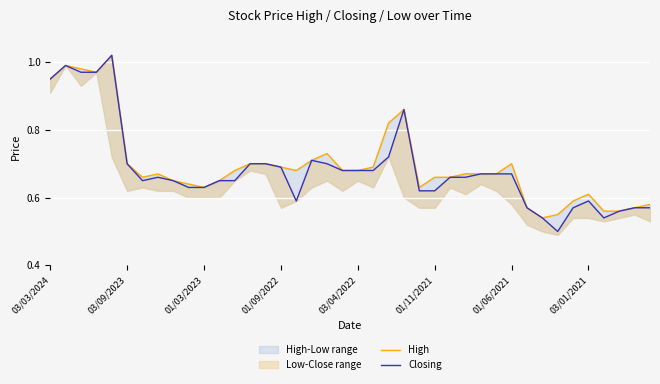

What position from the right is 16?

24